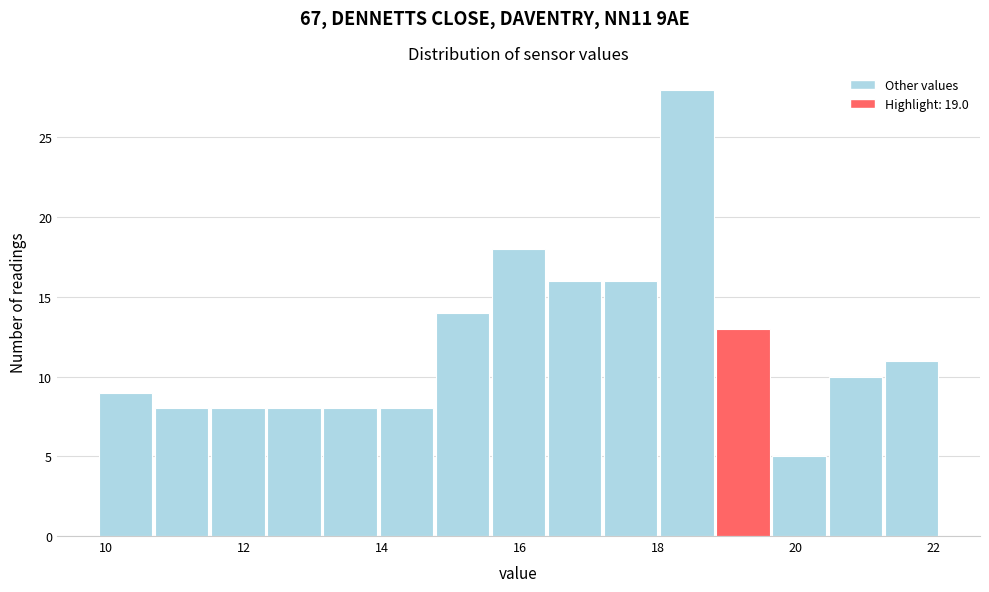

Reading left to right, transcribe this chart: for each bar, give the range it covers on the x-axis and its height. Neither the bar edges nor the heights are printed on the chart, so give them approximately, as read against the axes.

10.0 to 10.8: 9
10.8 to 11.6: 8
11.6 to 12.4: 8
12.4 to 13.2: 8
13.2 to 14.0: 8
14.0 to 14.8: 8
14.8 to 15.6: 14
15.6 to 16.4: 18
16.4 to 17.2: 16
17.2 to 18.0: 16
18.0 to 18.8: 28
18.8 to 19.6: 13
19.6 to 20.4: 5
20.4 to 21.2: 10
21.2 to 22.2: 11